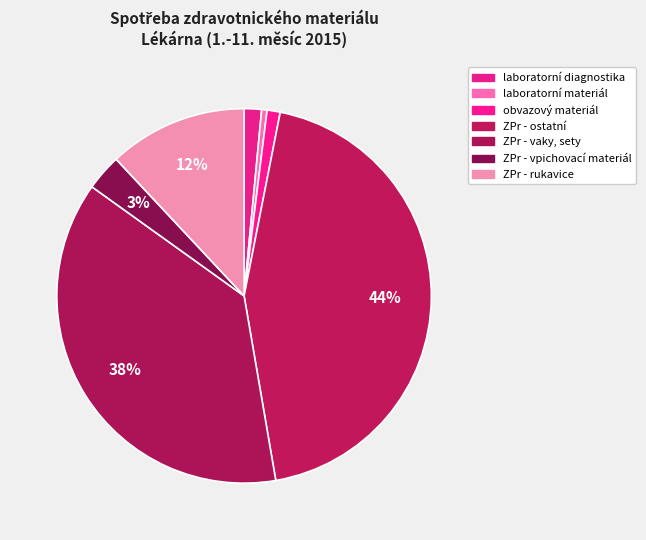

To the nearest percent, what is the average slice percentage?

14%